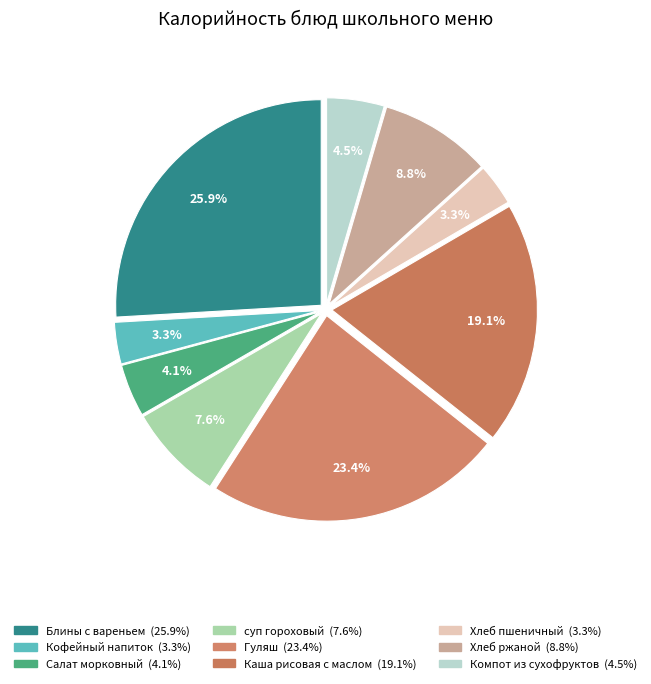

Is there any slice that represents more than half of the pie?

No